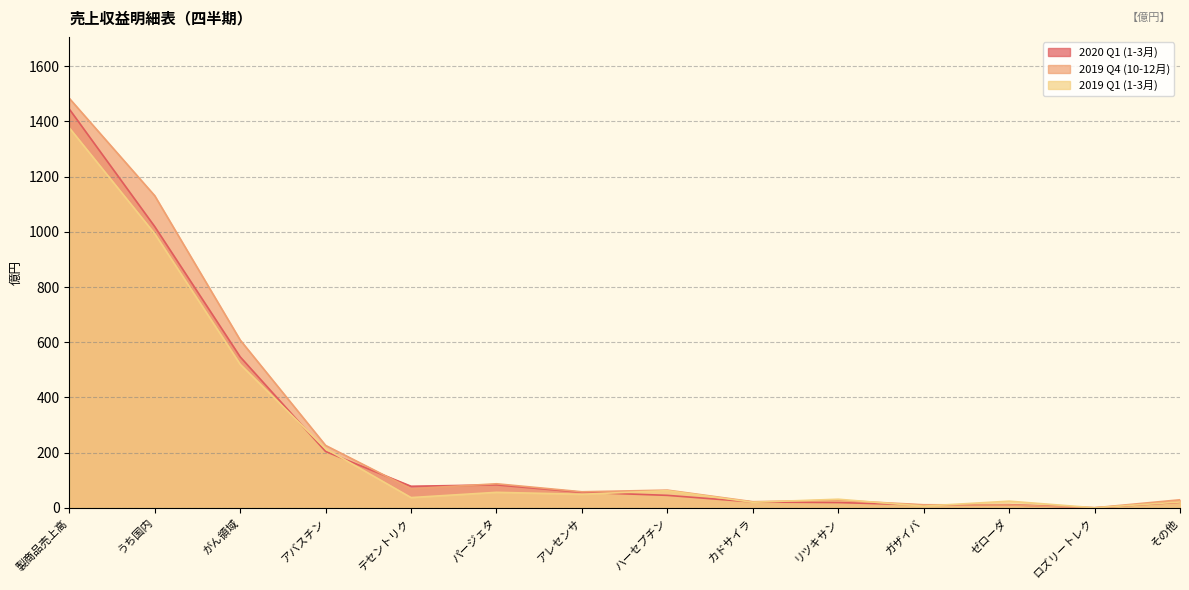

What are all the series names shown in the legend?

2020 Q1 (1-3月), 2019 Q4 (10-12月), 2019 Q1 (1-3月)